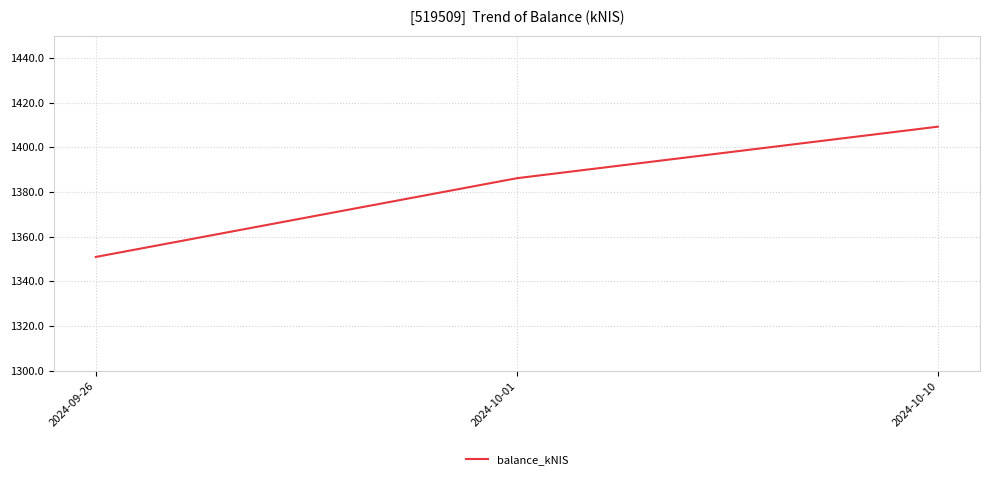

How many values exceed 1386?

2